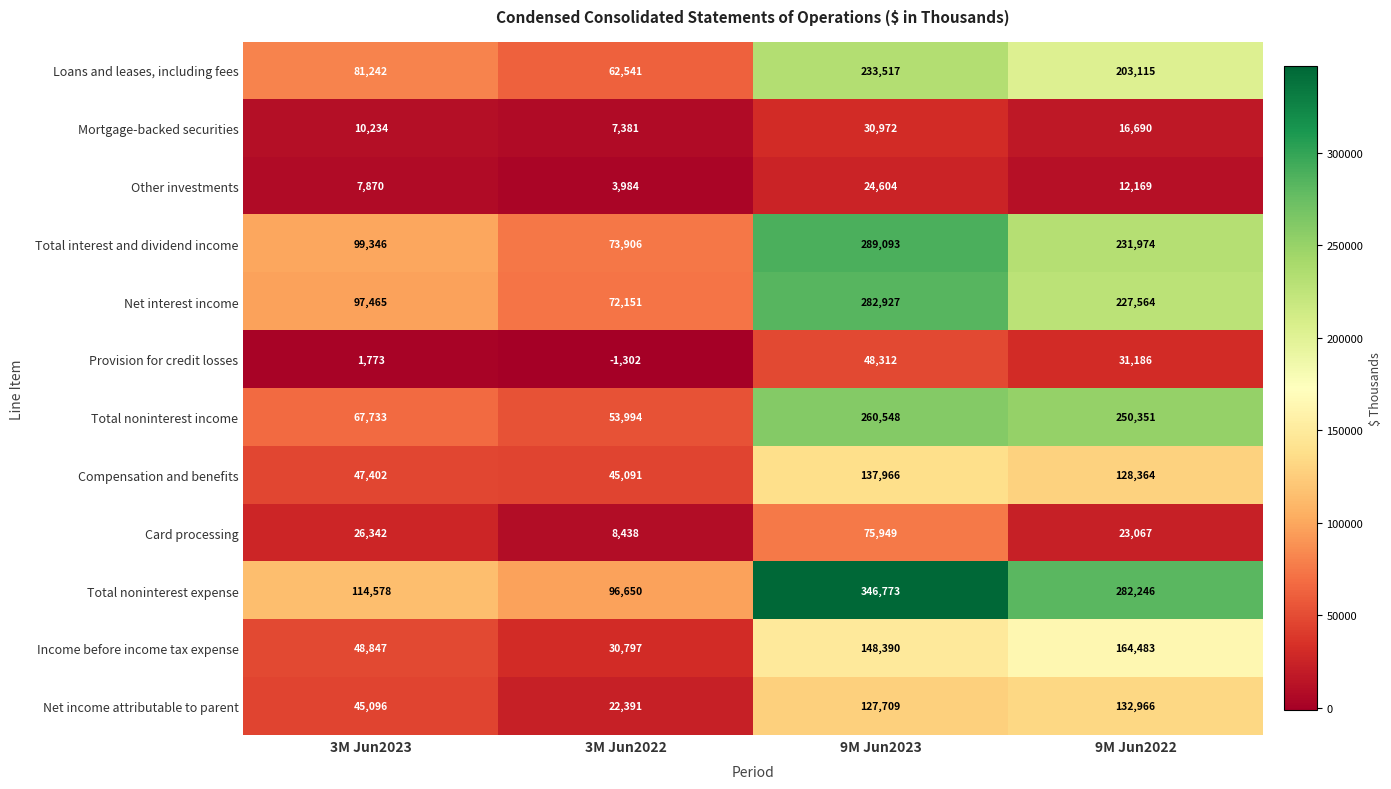

Which label corresponds to the largest value in the chart?

9M Jun2023